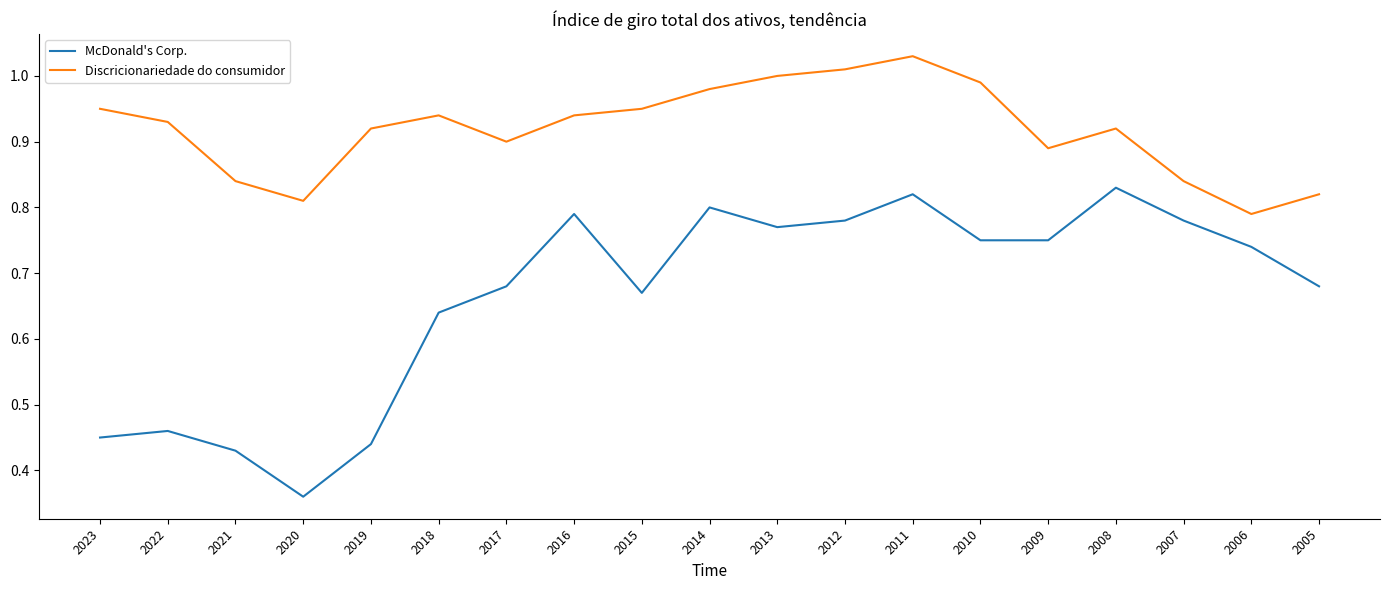

How many lines are shown in the chart?

2